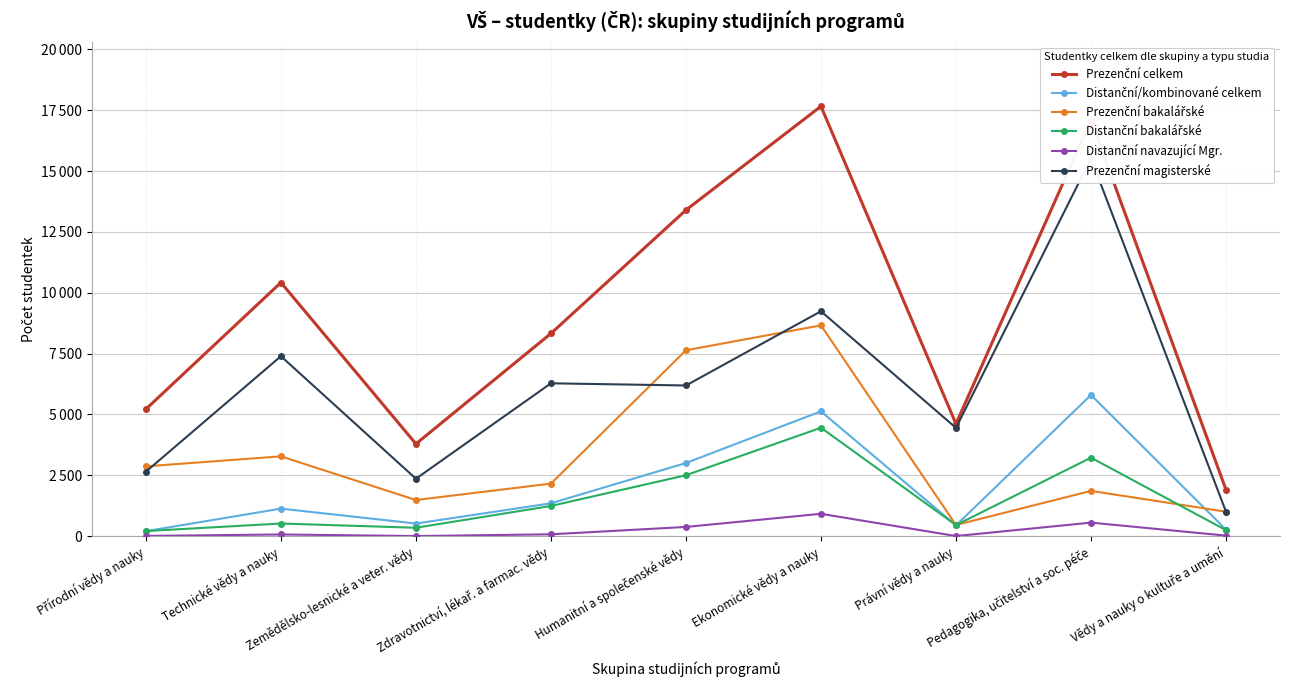

True or false: Prezenční celkem and Distanční/kombinované celkem cross at least once.

False